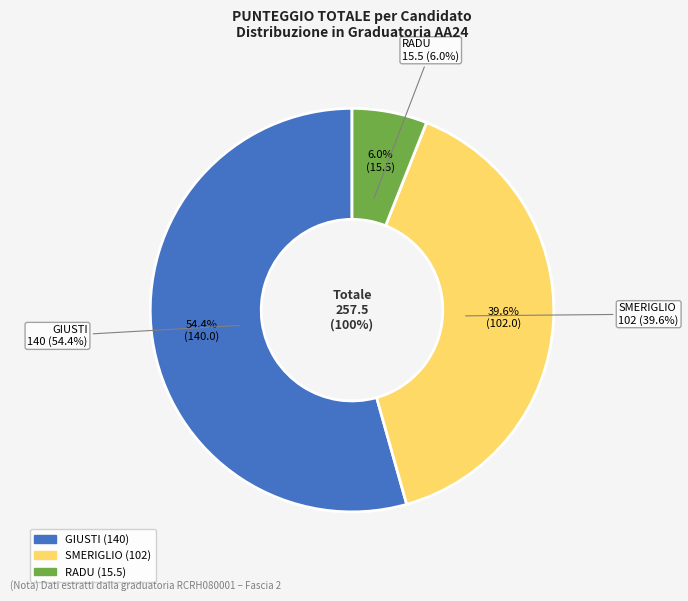

Which slice is the largest?

GIUSTI